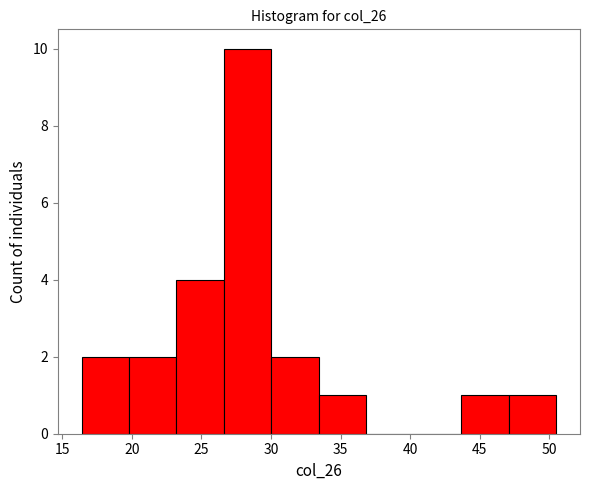

Reading left to right, list every bar in this chart as the range it spans on the x-axis followed by its height. Neither the bar edges nor the heights are printed on the chart, so give them approximately, as read against the axes.

16.5 to 20.0: 2
20.0 to 23.0: 2
23.0 to 26.5: 4
26.5 to 30.0: 10
30.0 to 33.5: 2
33.5 to 37.0: 1
37.0 to 40.5: 0
40.5 to 43.5: 0
43.5 to 47.0: 1
47.0 to 50.5: 1